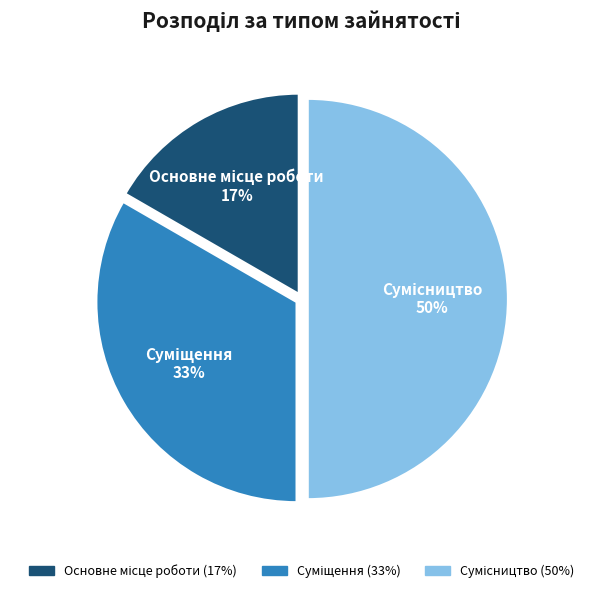

To the nearest percent, what is the difference between the largest and smallest slice percentages?

33%